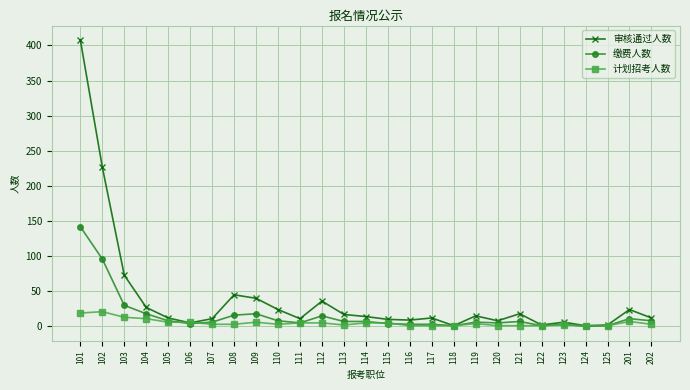

What is the difference between the maximum and second lowest values in the 计划招考人数 series?

20